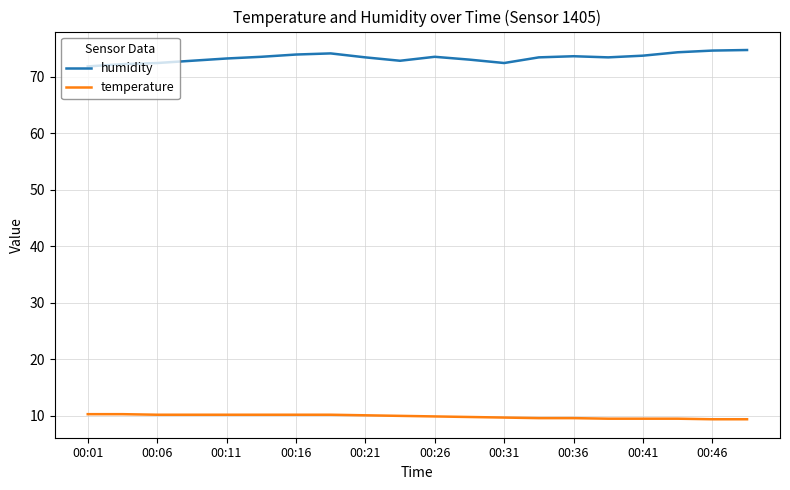

Rank the series by their average value, from highest to lowest.

humidity, temperature